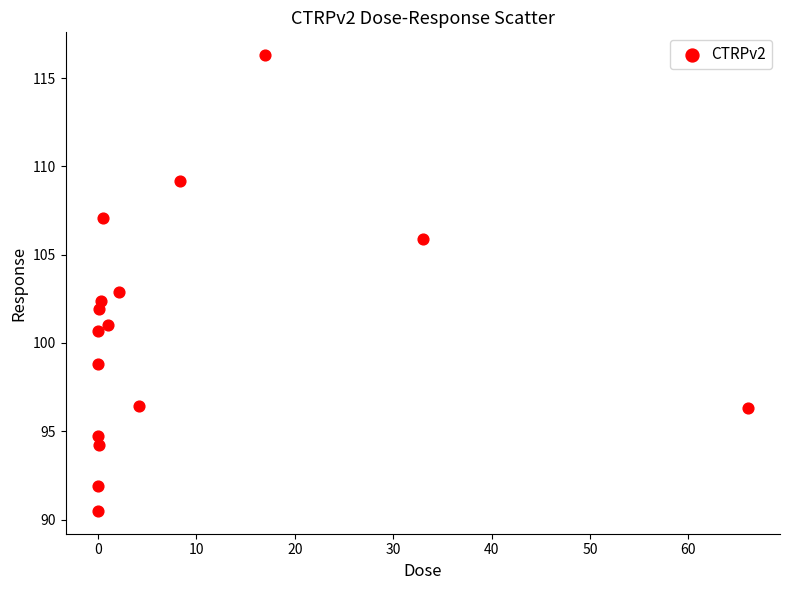

What is the range of X values (max minus min)?

66.0